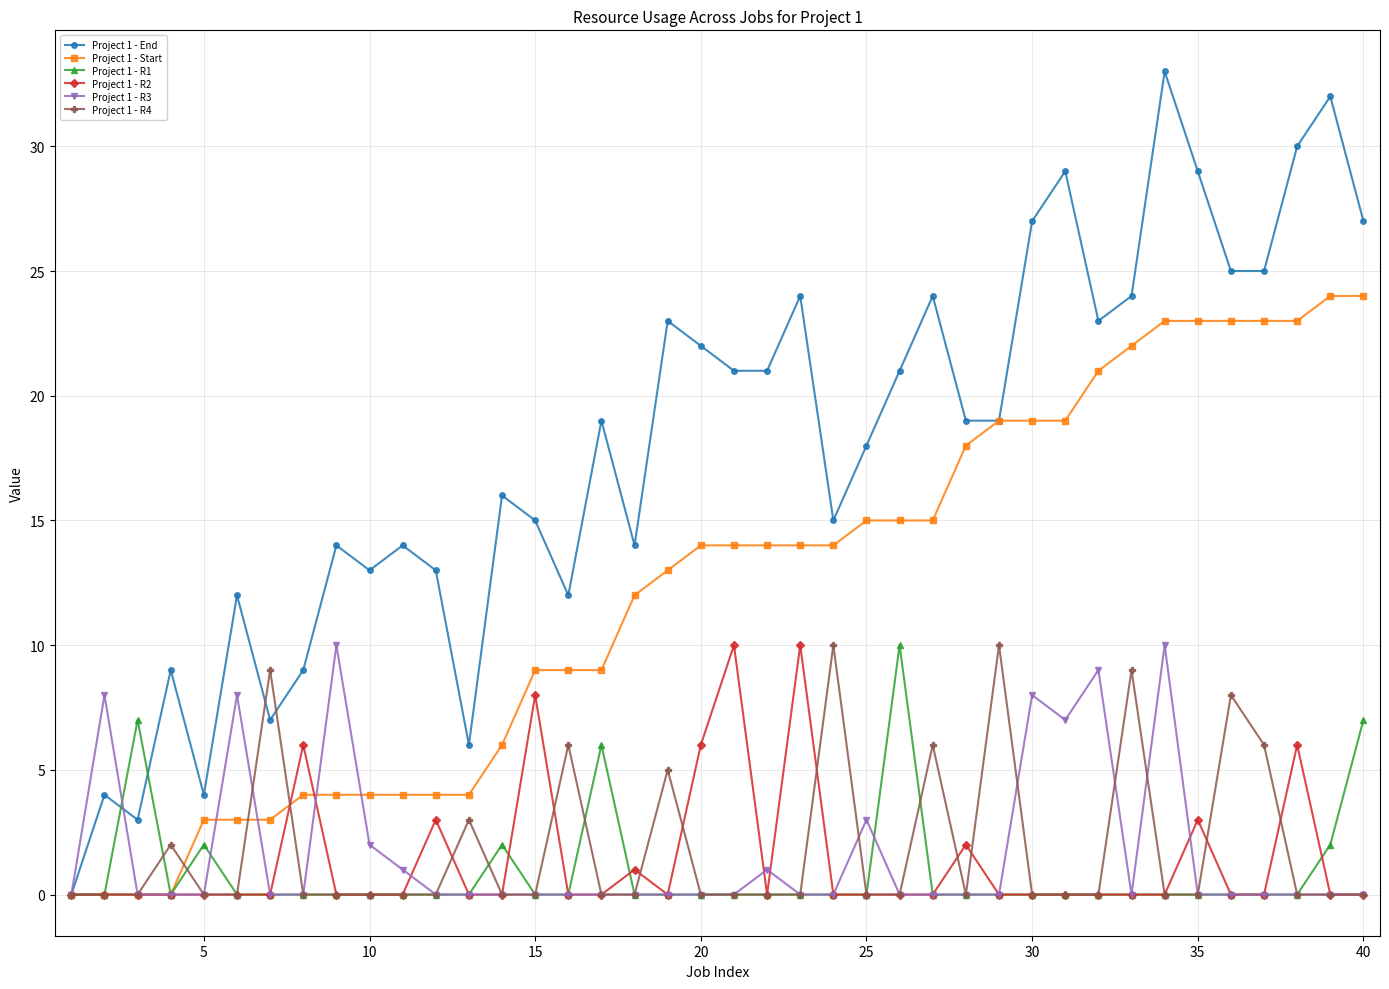

How many categories are shown in the chart?

40